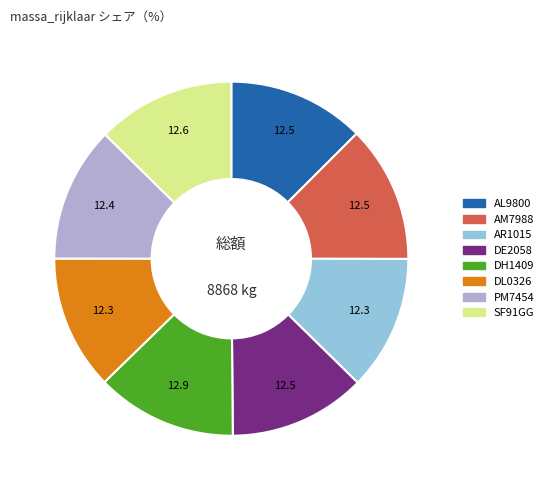

Combined, do AL9800 and PM7454 account for over 50%?

No